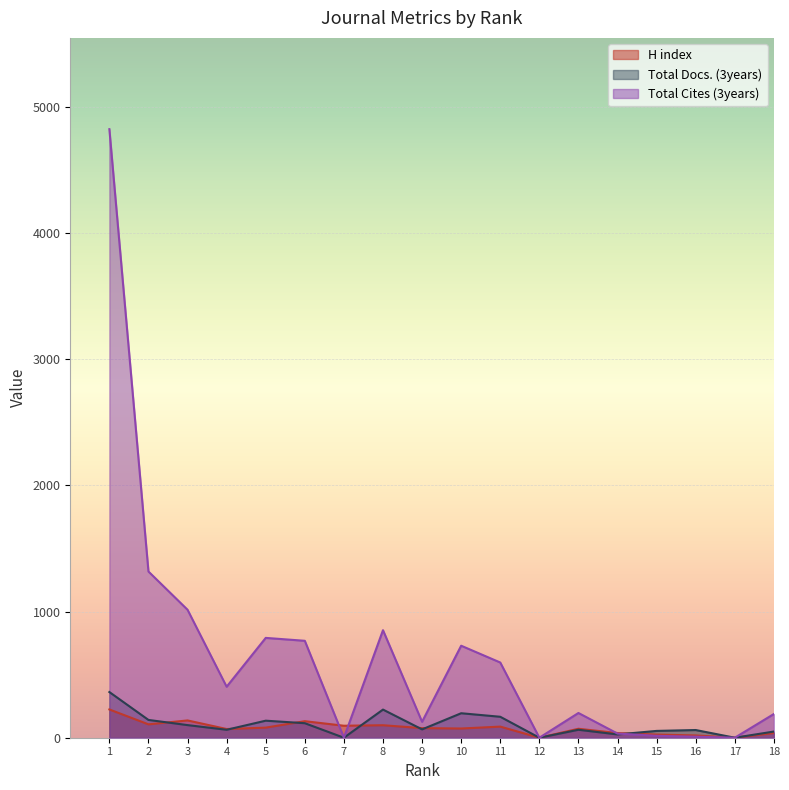

Which series has the widest spread of values?

Total Cites (3years)